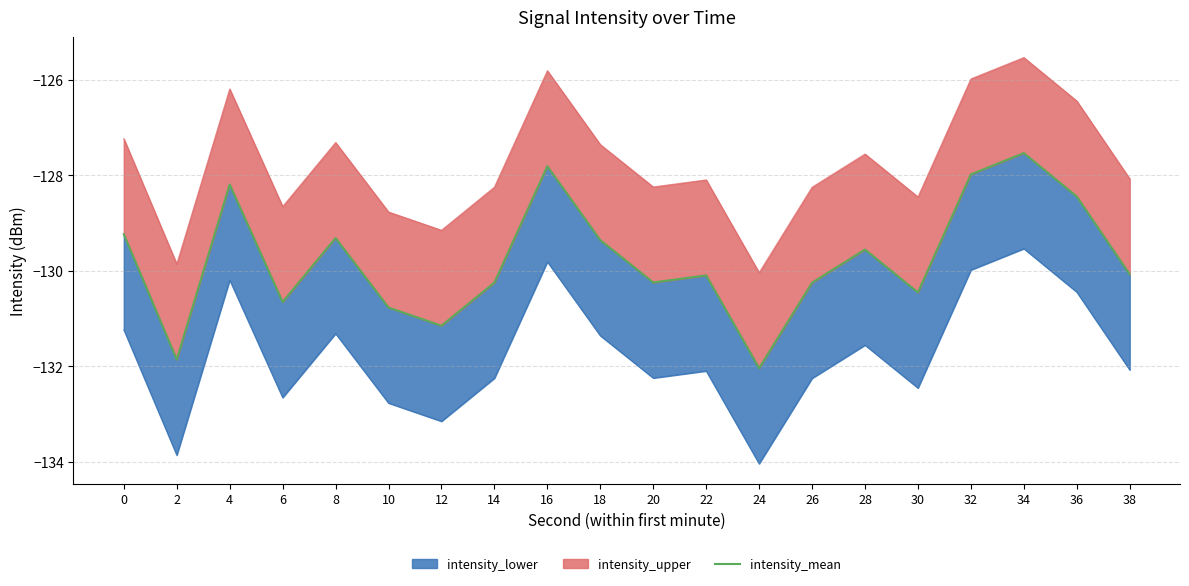

How many data points are above -130?

9